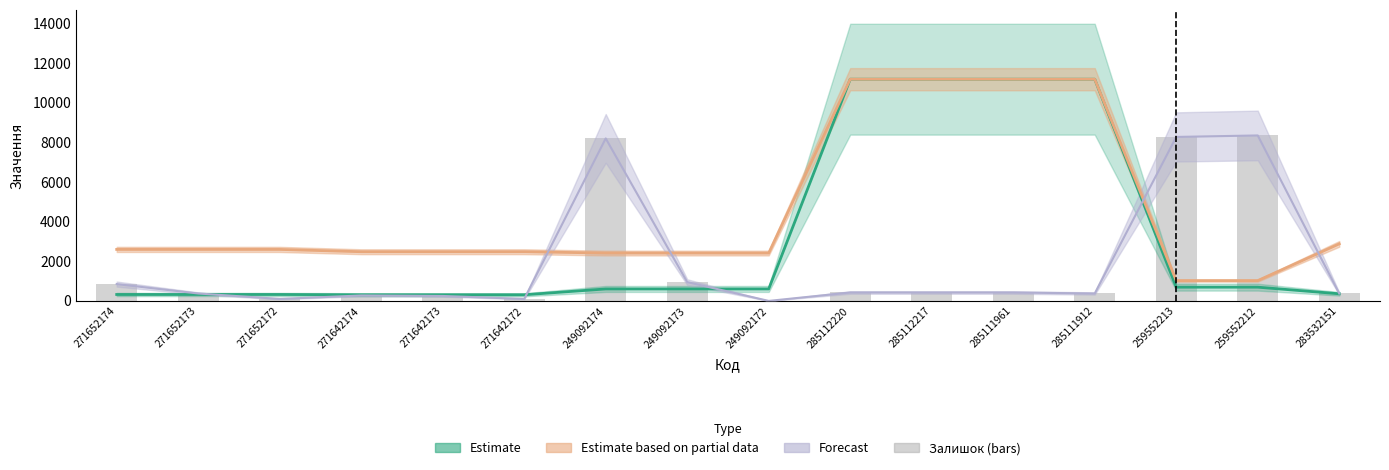

At how many categories does at least one series exceed 297?

16